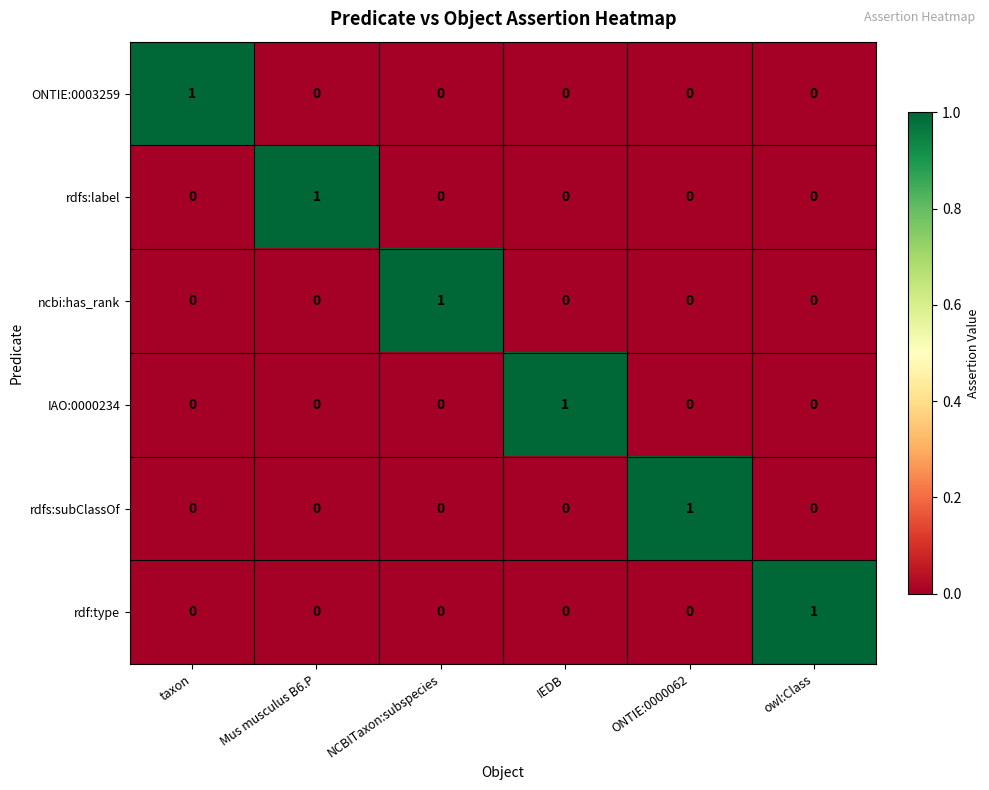

At which label does rdfs:label reach its peak?

Mus musculus B6.P